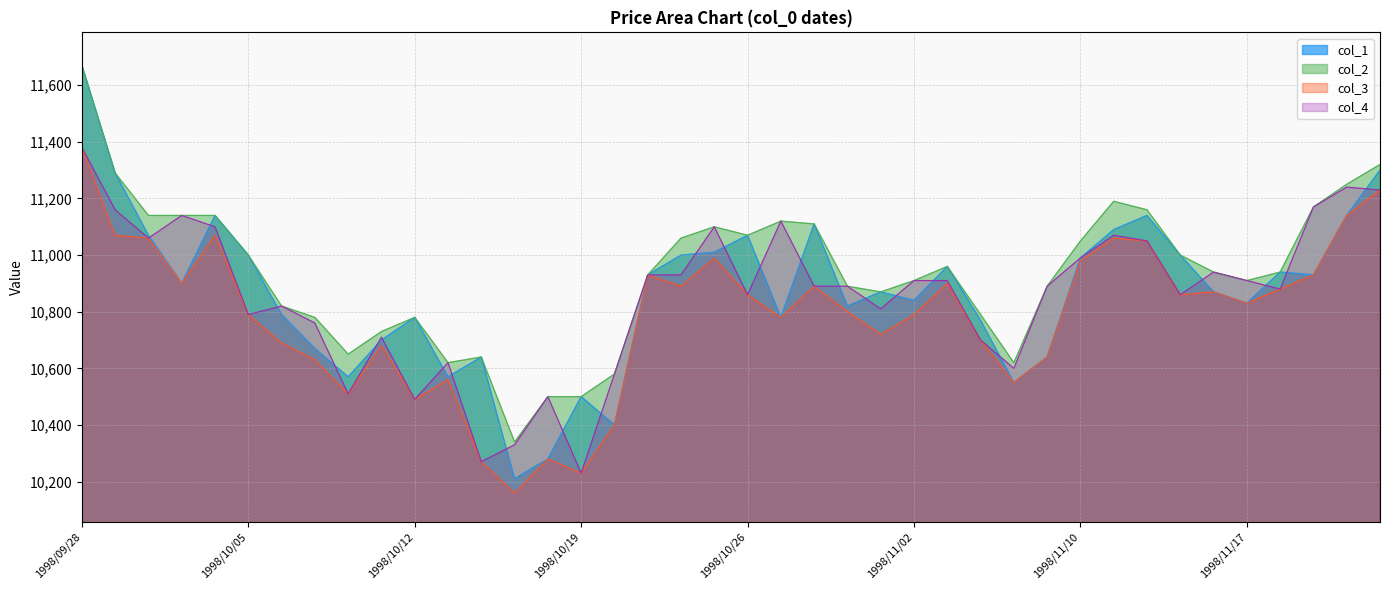

True or false: col_2 and col_4 cross at least once.

False